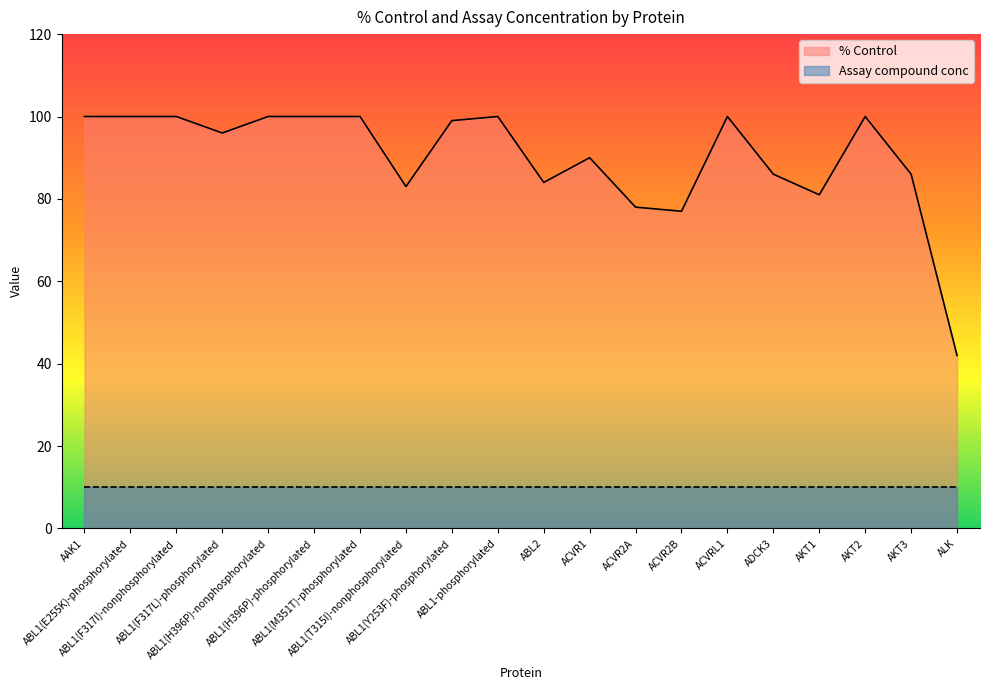

What is the difference between the values at AAK1 and ALK?

58